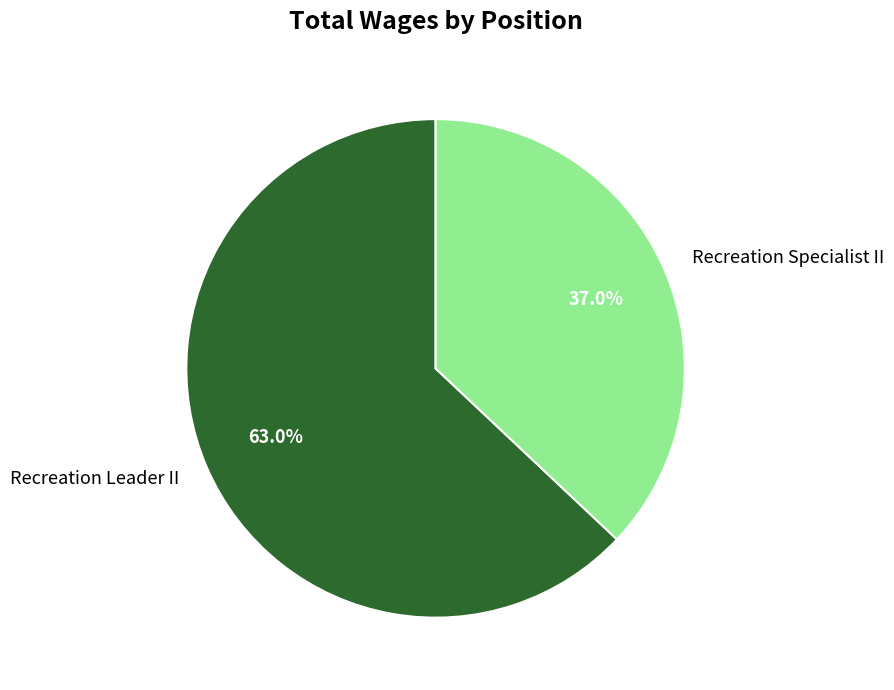

Do Recreation Leader II and Recreation Specialist II together represent more than half of the pie?

Yes